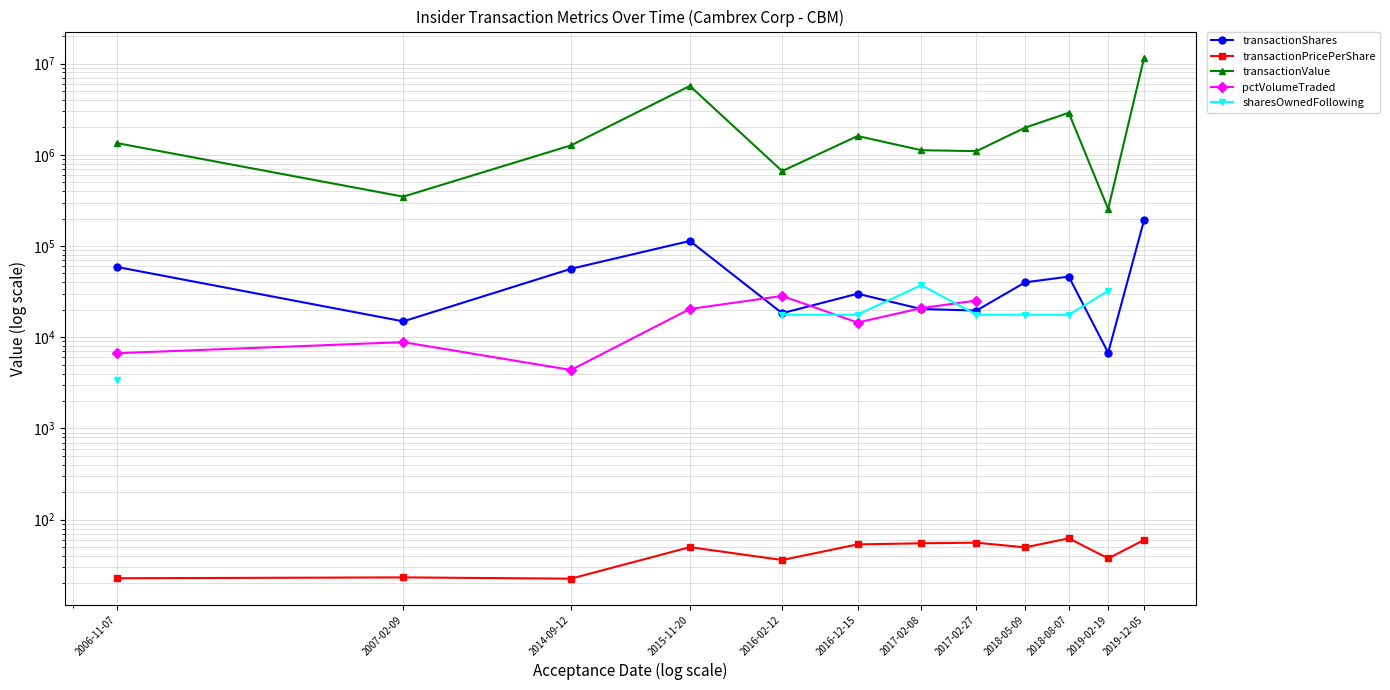

True or false: sharesOwnedFollowing and transactionPricePerShare cross at least once.

False